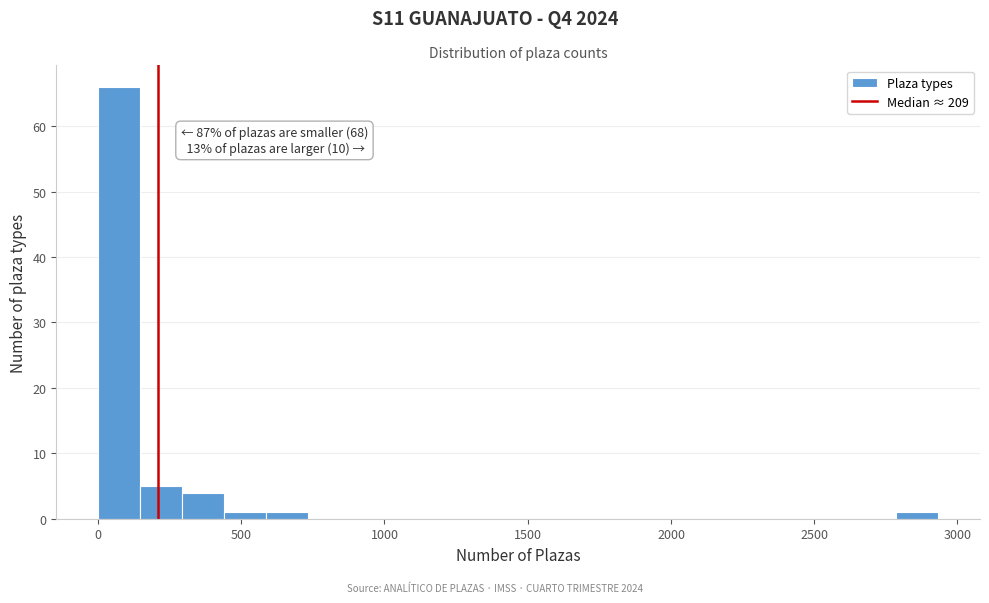

Read against the x-axis, roughly where is the centre of the tallest bar?

50